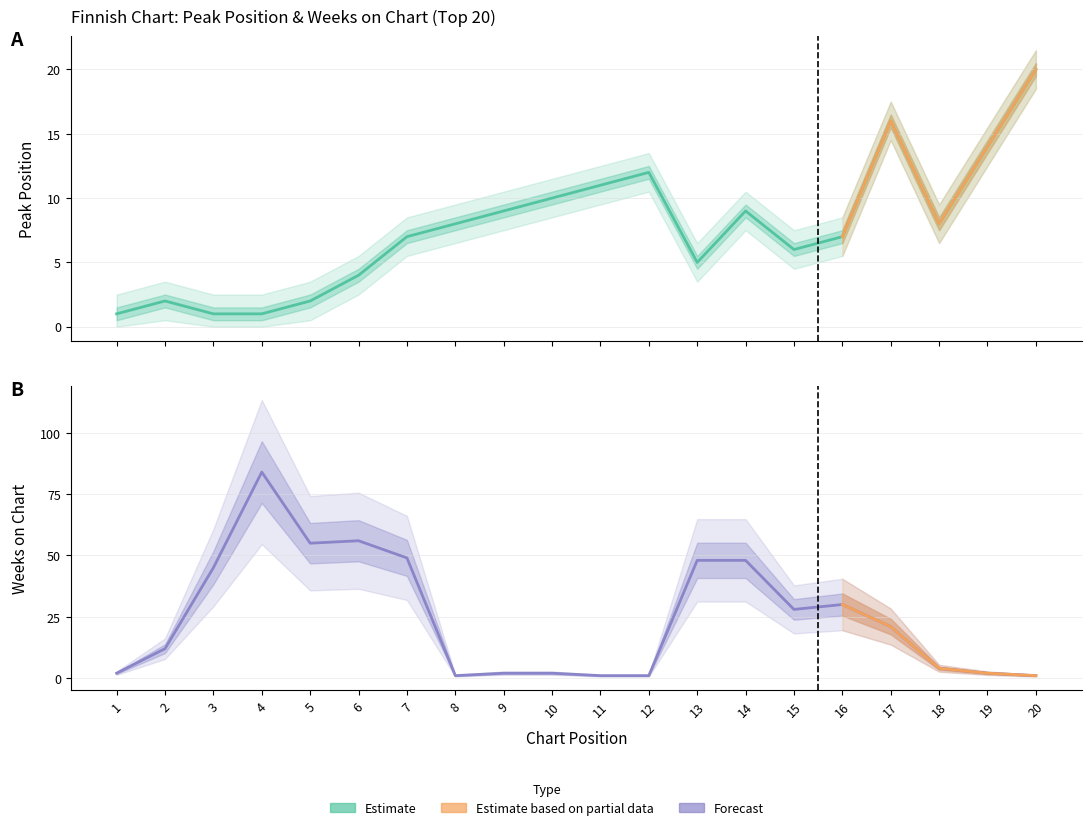

What is the maximum value for Weeks on Chart?

84